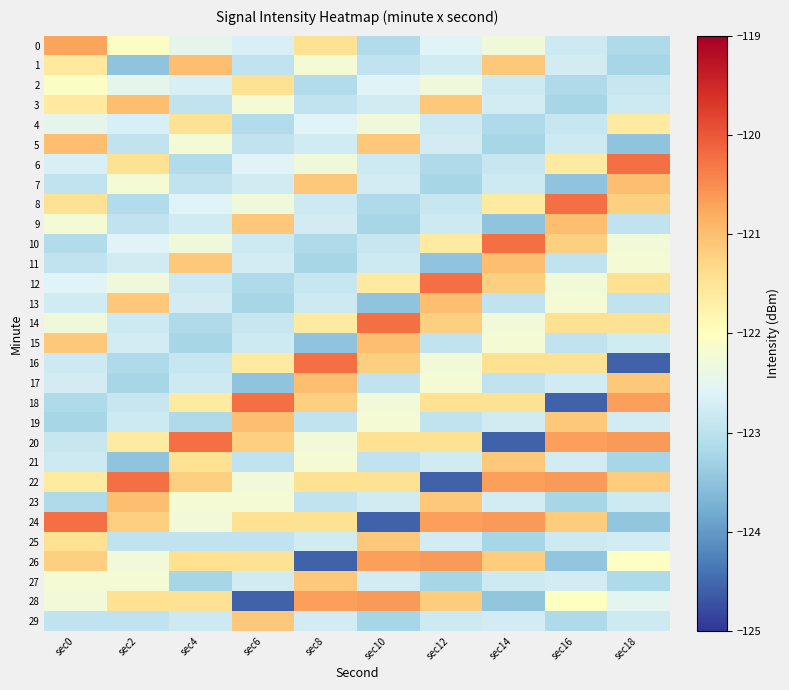

Which series has the widest spread of values?

16